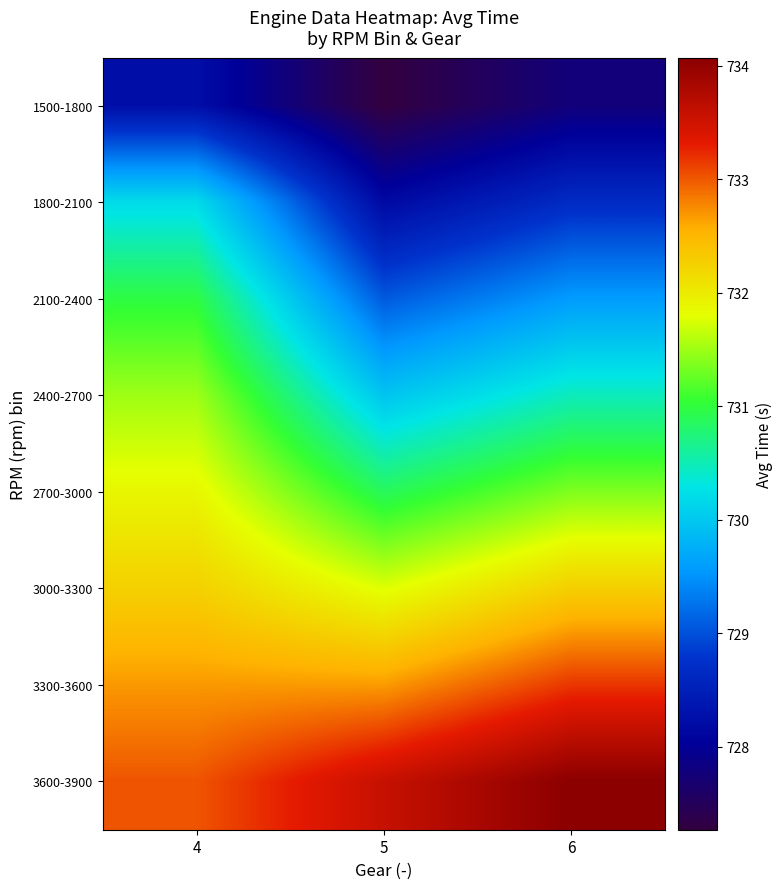

At 4, list the series in order from largest to smallest.

3600-3900, 3300-3600, 3000-3300, 2700-3000, 2400-2700, 2100-2400, 1800-2100, 1500-1800